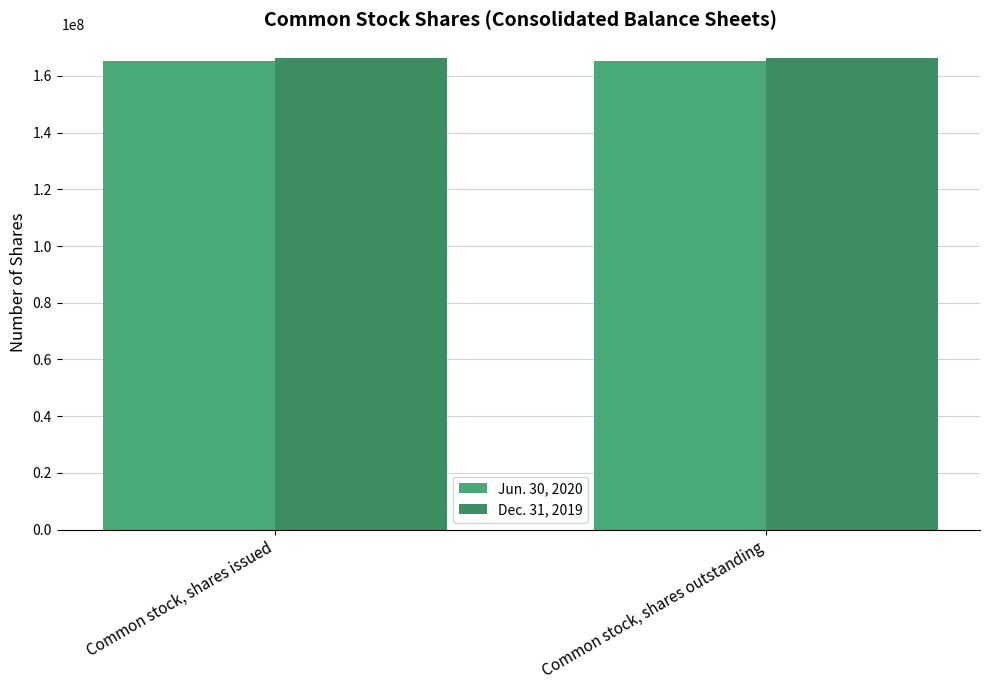

List the labels in order of Dec. 31, 2019 value, smallest first.

Common stock, shares issued, Common stock, shares outstanding